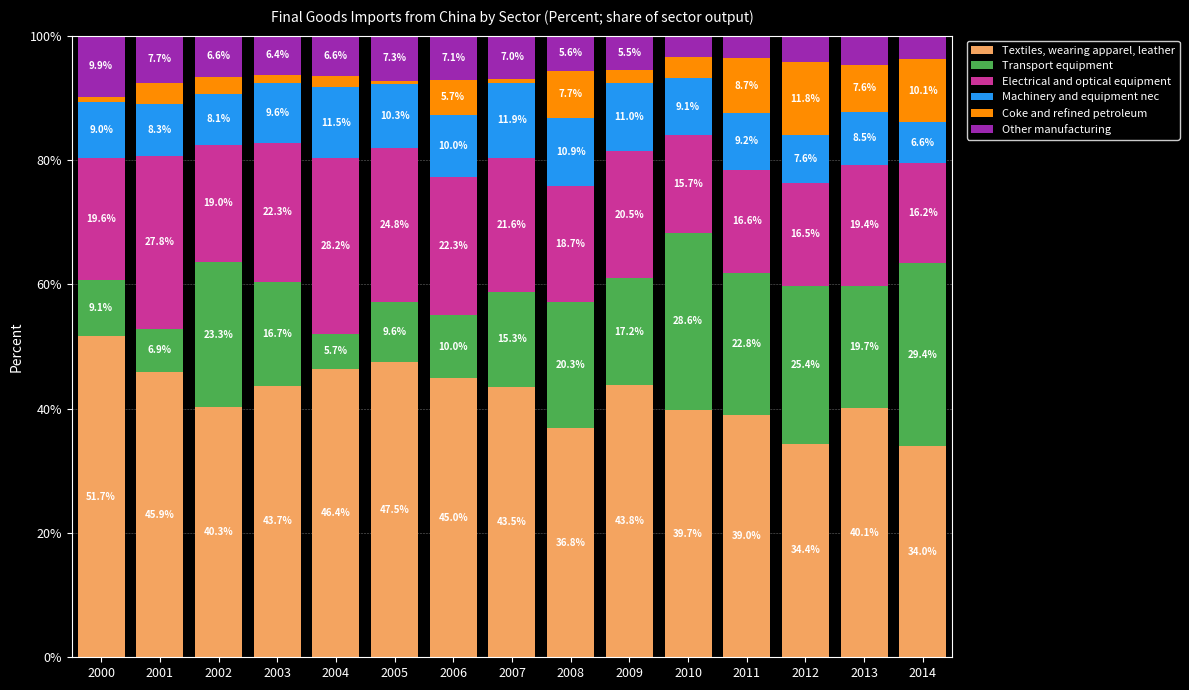

What is the total value across all series at 2001?

100.0